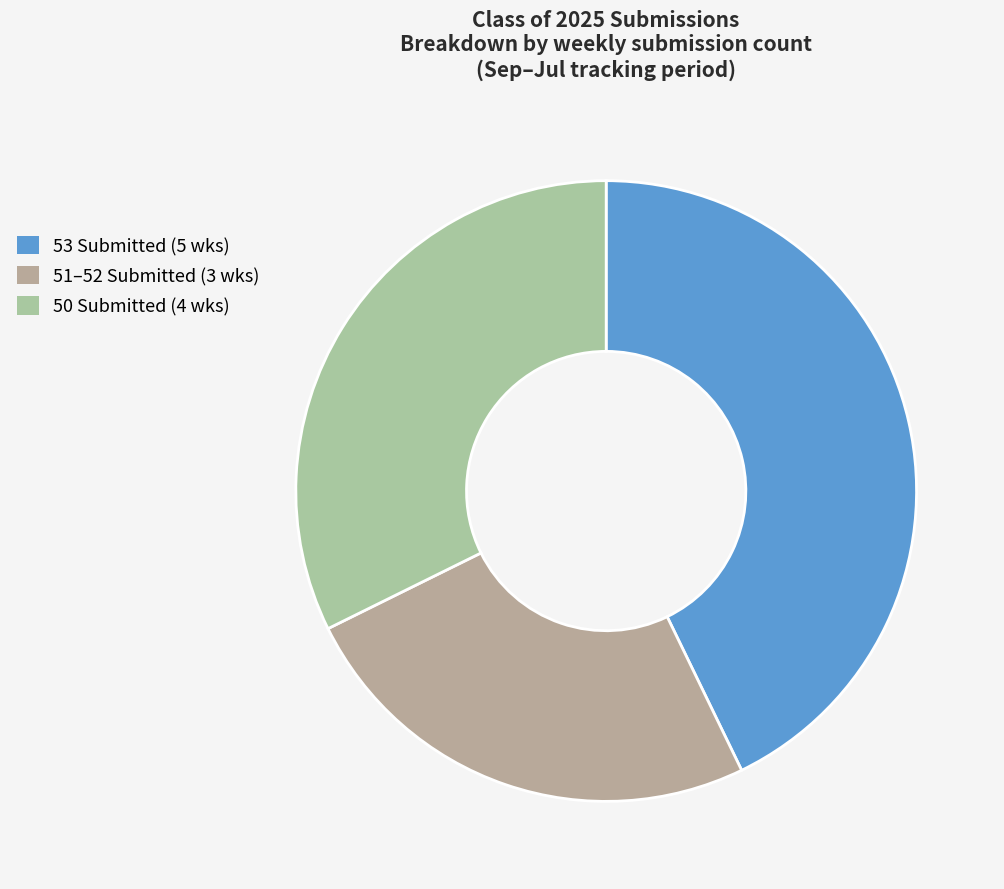

How many segments does this pie chart have?

3